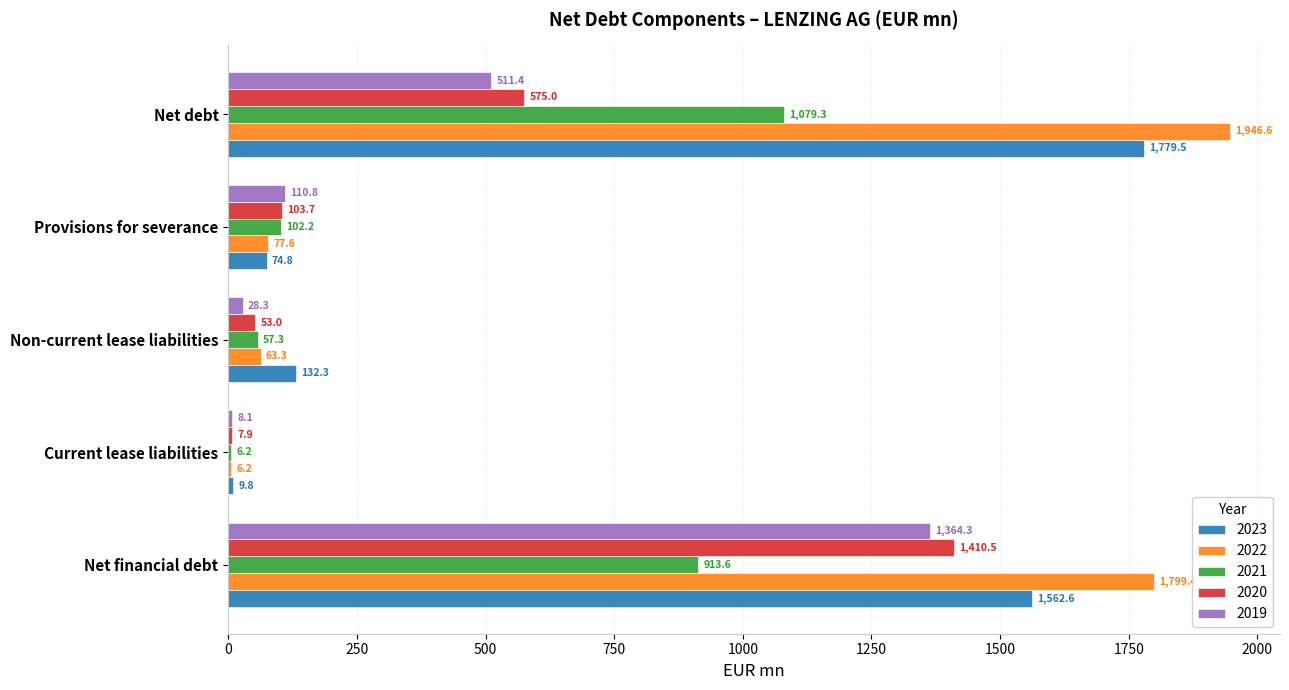

What is the sum of all 2021 values?

2158.6